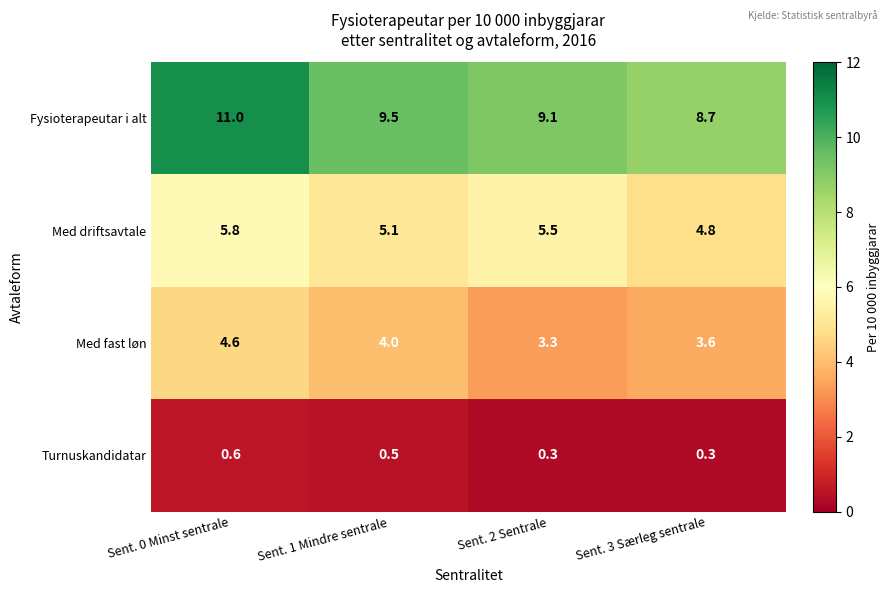

What value does the Turnuskandidatar series have at Sent. 3 Særleg sentrale?

0.3